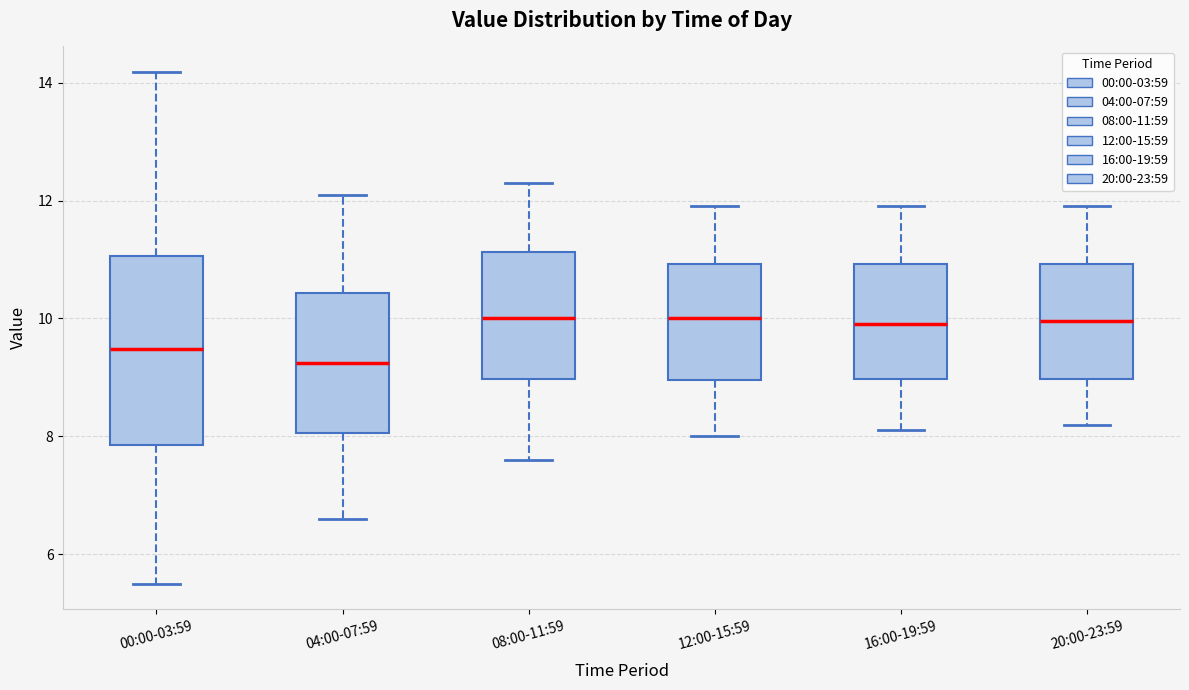

Reading left to right, read every box against the y-axis: the position of its median line, the range the box covers, and the ends of its whiskers. The values are not printed on the chart, so give them approximately, as read against the axis.

00:00-03:59: median 9.4, box 7.8 to 11.0, whiskers 5.6 to 14.2
04:00-07:59: median 9.2, box 8.0 to 10.4, whiskers 6.6 to 12.2
08:00-11:59: median 10.0, box 9.0 to 11.2, whiskers 7.6 to 12.4
12:00-15:59: median 10.0, box 9.0 to 11.0, whiskers 8.0 to 12.0
16:00-19:59: median 10.0, box 9.0 to 11.0, whiskers 8.2 to 12.0
20:00-23:59: median 10.0, box 9.0 to 11.0, whiskers 8.2 to 12.0